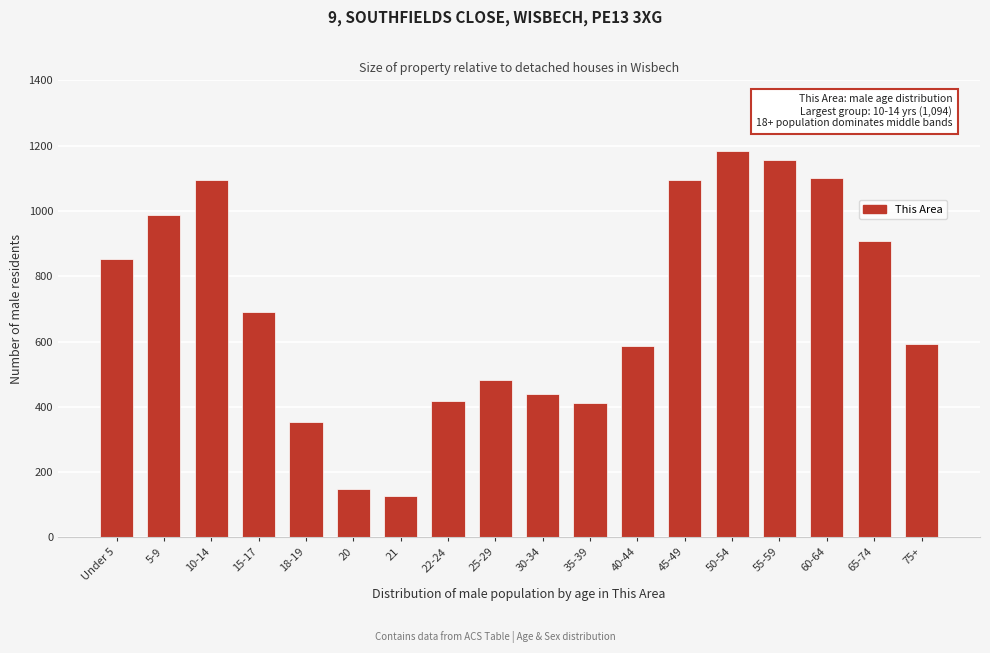

Reading left to right, what are all the values shown in this chart?

852	987	1094	692	355	148	127	418	483	438	412	587	1094	1183	1156	1102	907	593